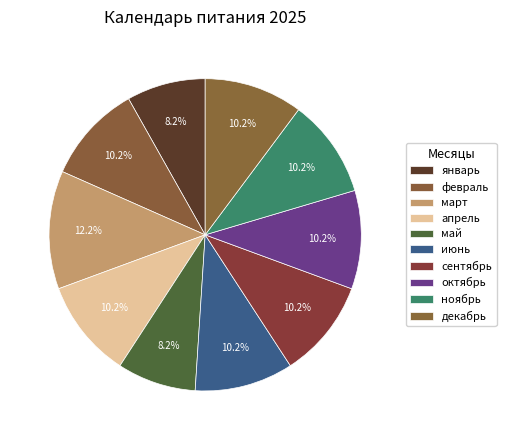

What is the largest slice in the pie chart?

март